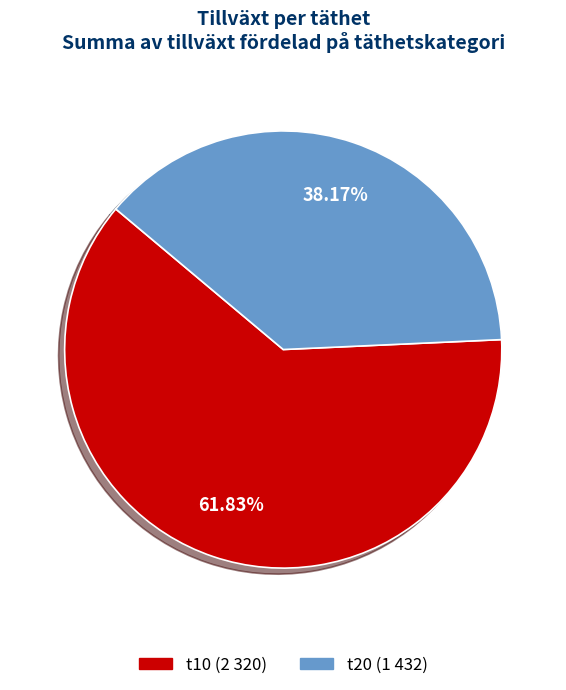

Is there a majority slice in this chart?

Yes